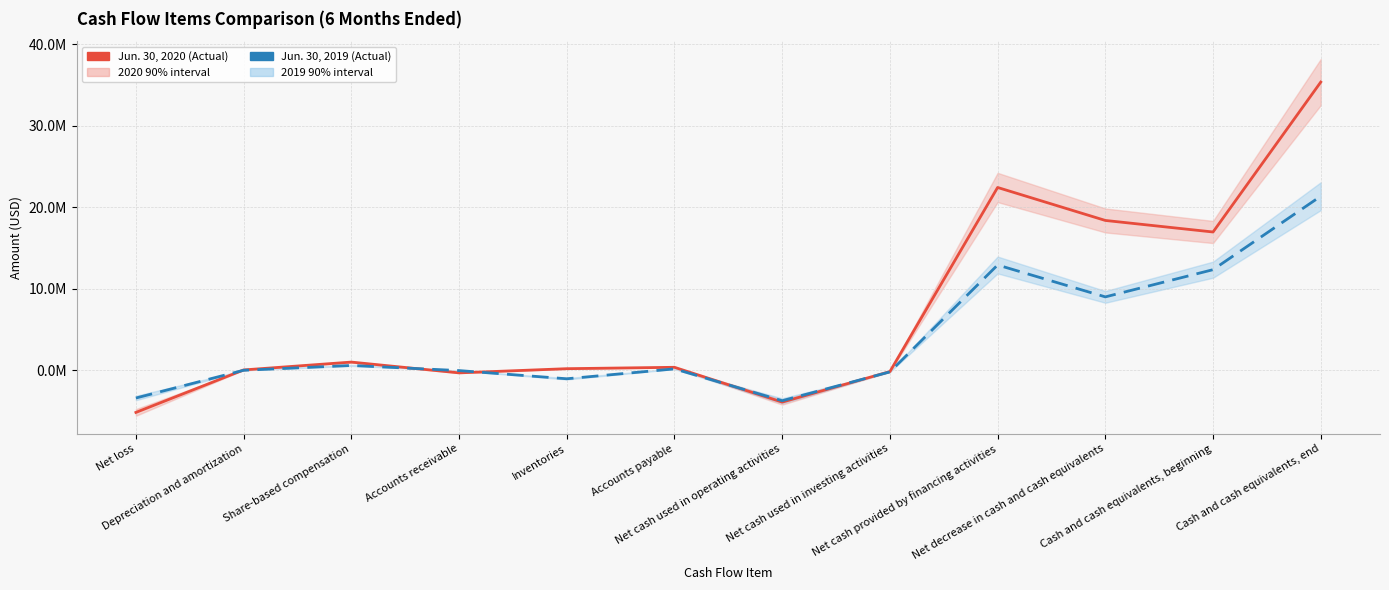

Which series has the largest total across all categories?

Jun. 30, 2020